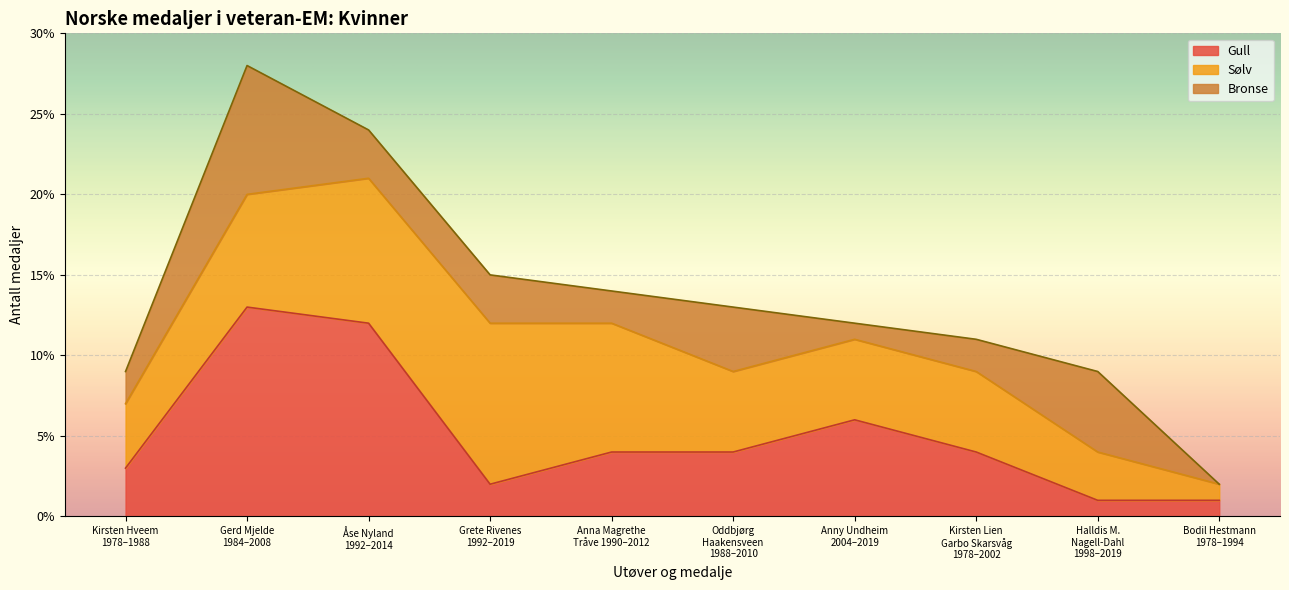

What is the maximum value for Gull?

13